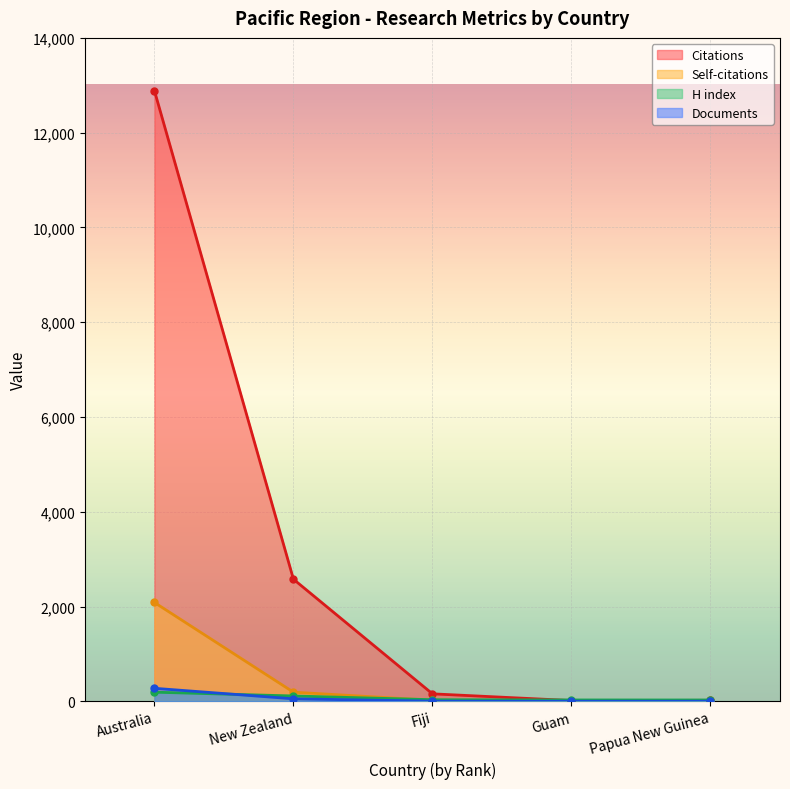

List the series in order of their peak value, highest first.

Citations, Self-citations, Documents, H index